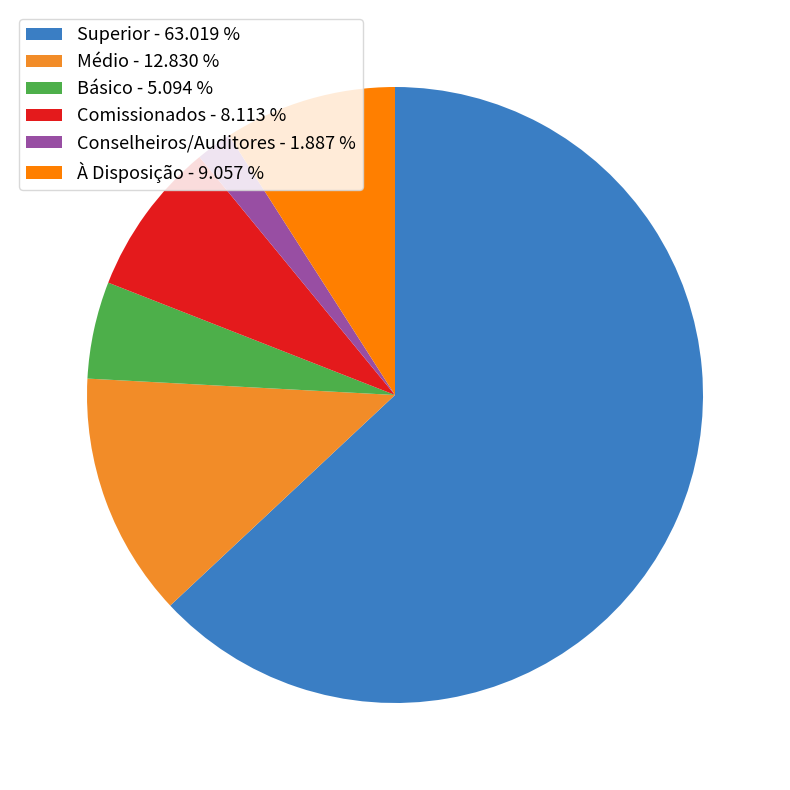

Which slice is the largest?

Superior